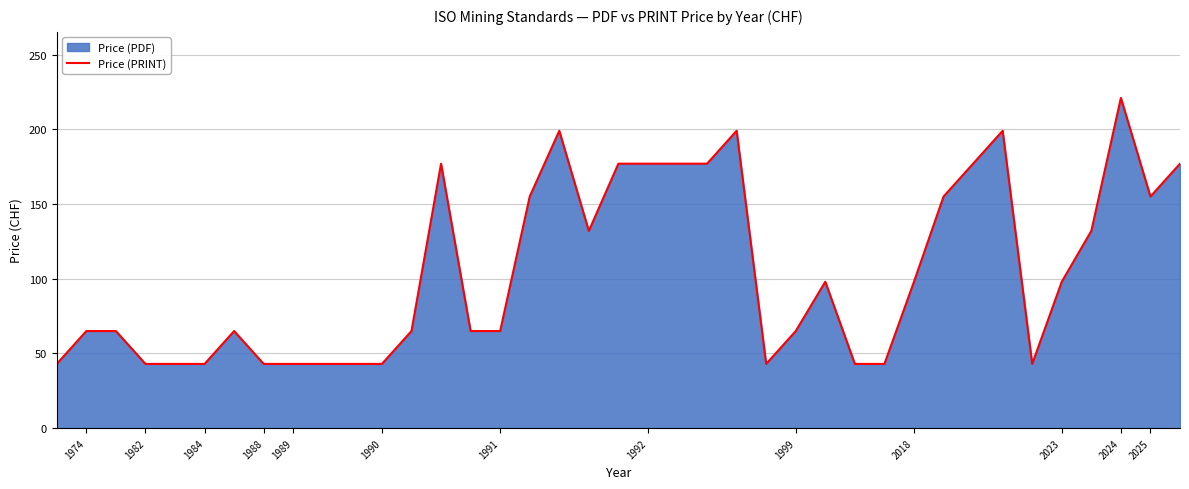

How many lines are shown in the chart?

1